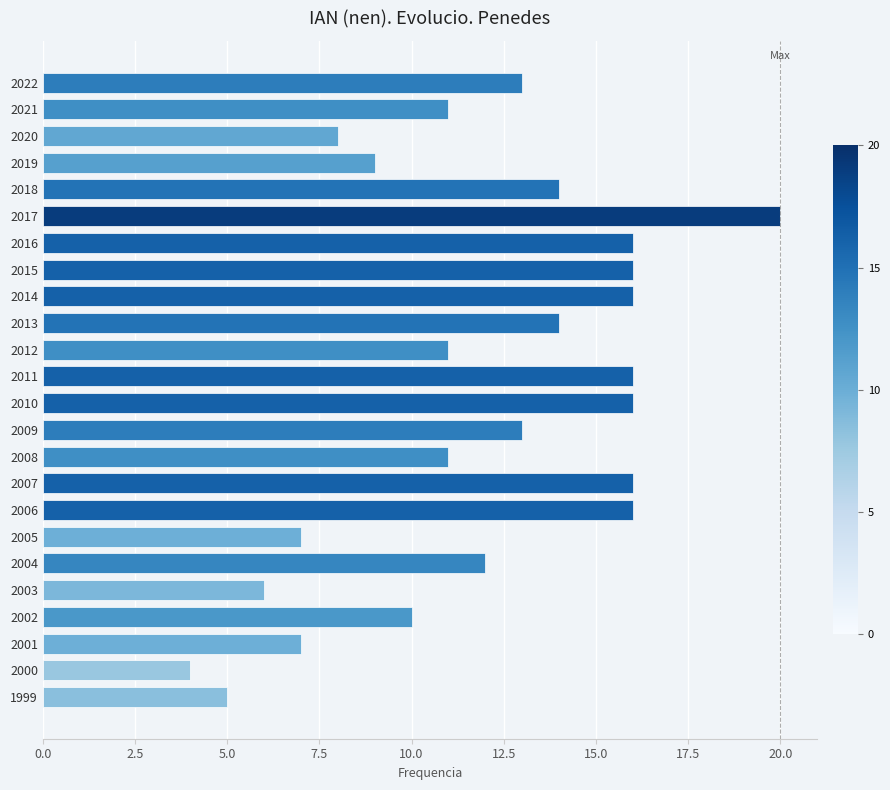

Reading top to bottom, transcribe all the data shown in this chart.

2022=13	2021=11	2020=8	2019=9	2018=14	2017=20	2016=16	2015=16	2014=16	2013=14	2012=11	2011=16	2010=16	2009=13	2008=11	2007=16	2006=16	2005=7	2004=12	2003=6	2002=10	2001=7	2000=4	1999=5